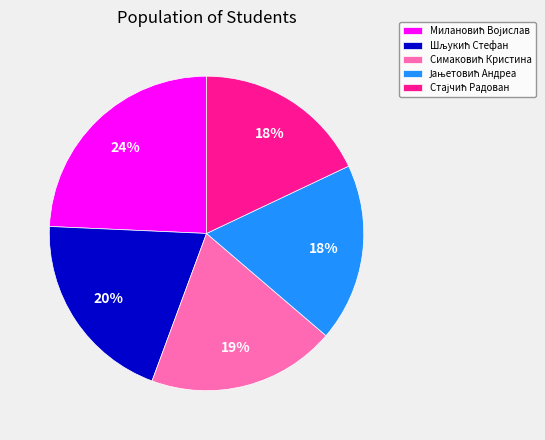

To the nearest percent, what is the average slice percentage?

20%